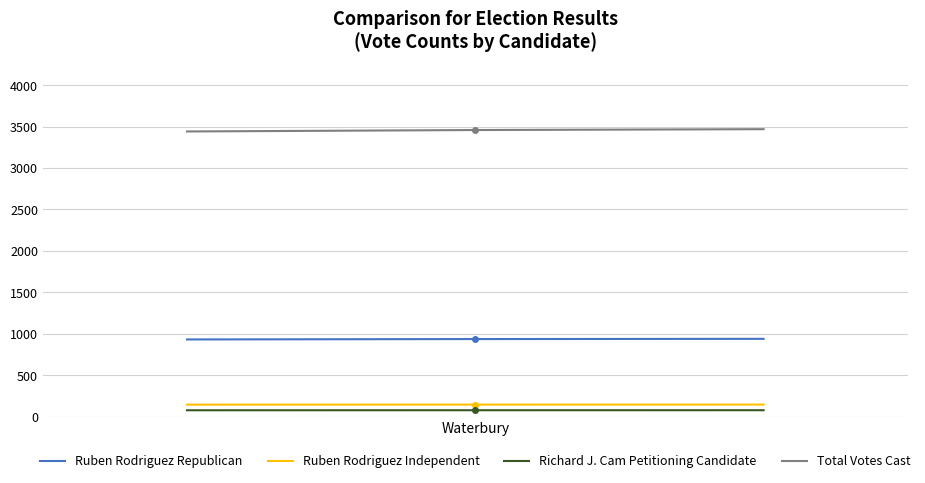

What is the greatest value displayed?

3469.4